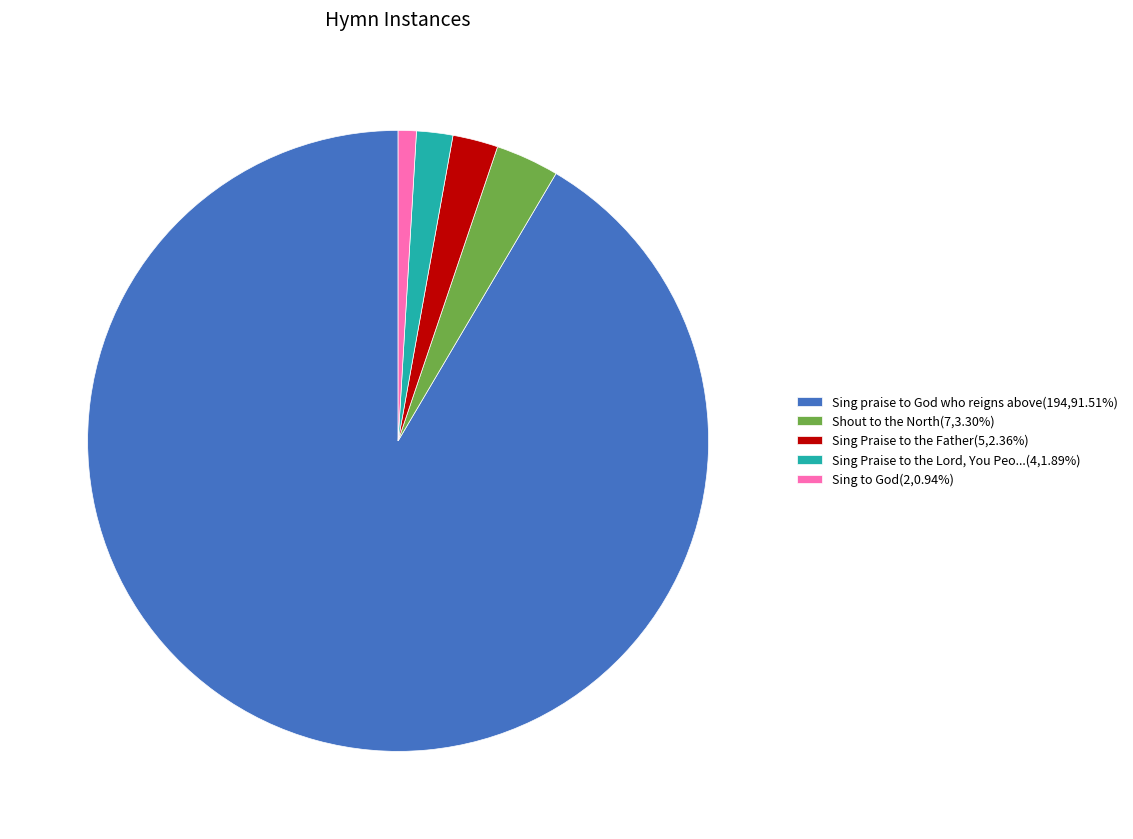

Do Sing Praise to the Lord, You Peo...(4,1.89%) and Sing to God(2,0.94%) together represent more than half of the pie?

No